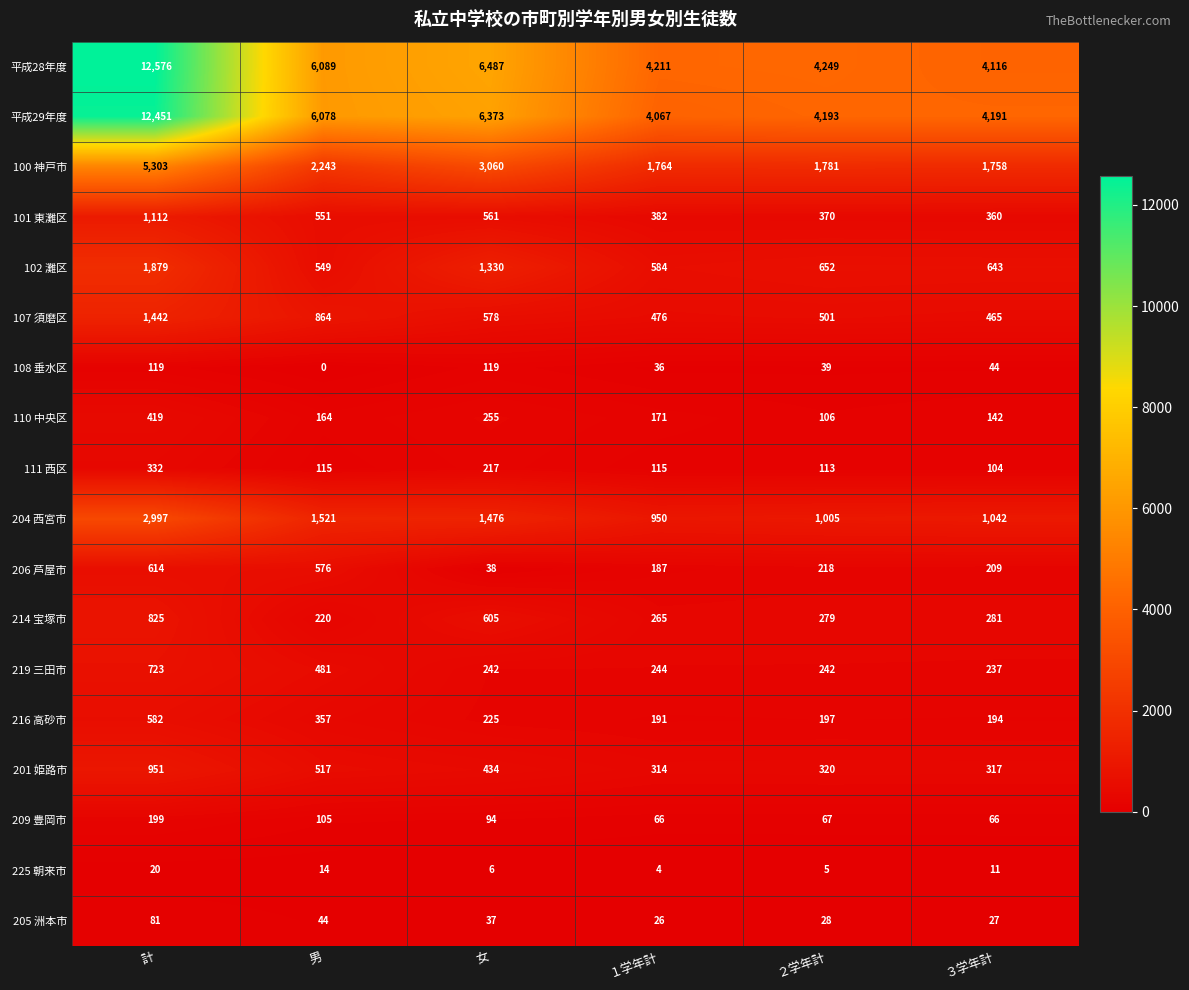

What is the total value across all series at ３学年計?

14207